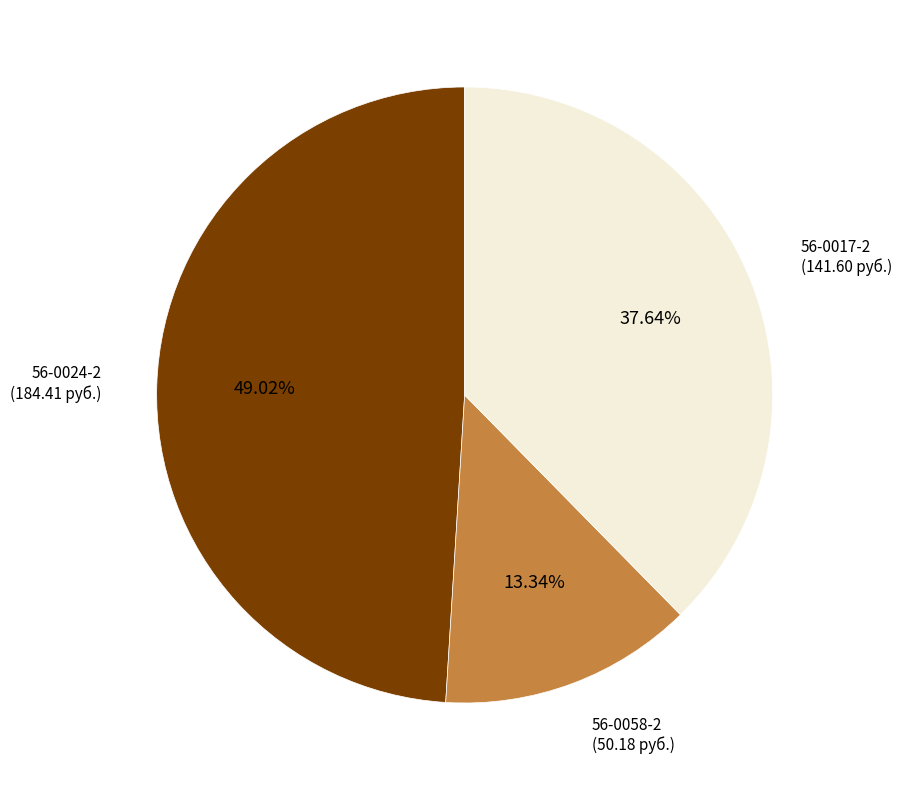

True or false: 56-0024-2 accounts for 49% of the total.

True